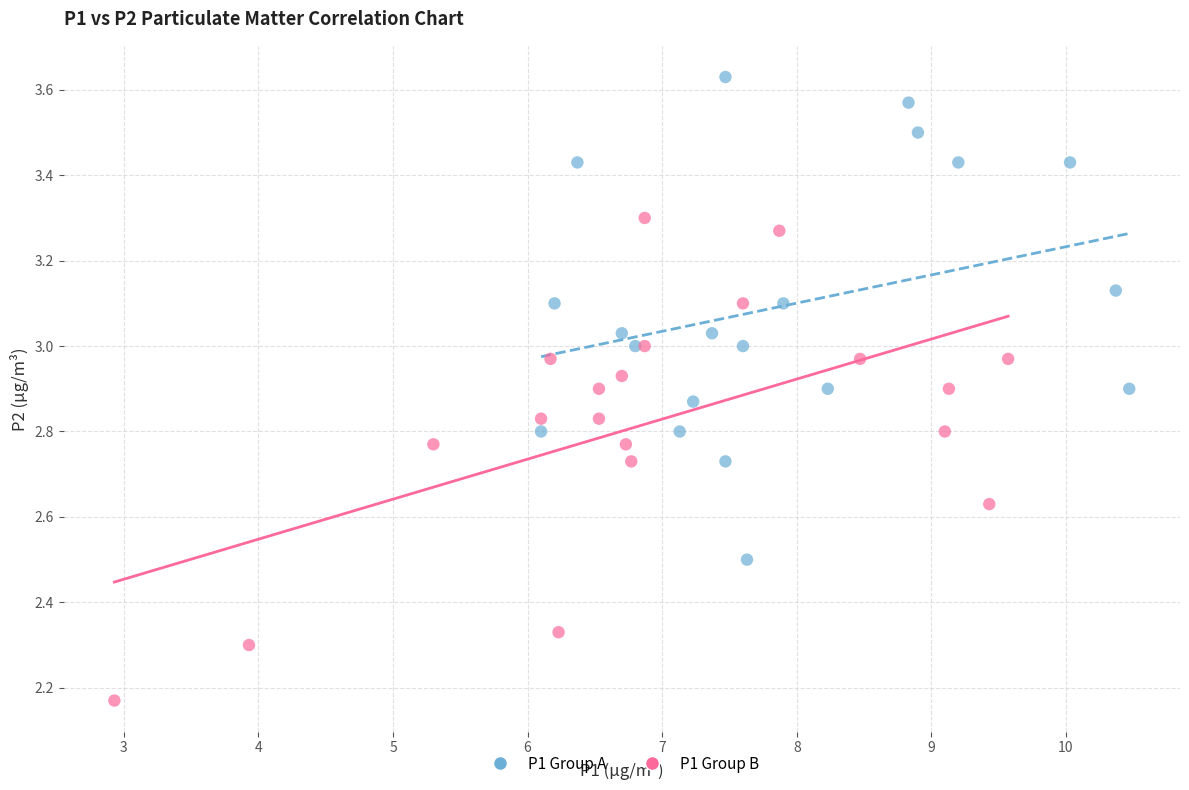

Which series contains the lowest Y value?

P1 Group B